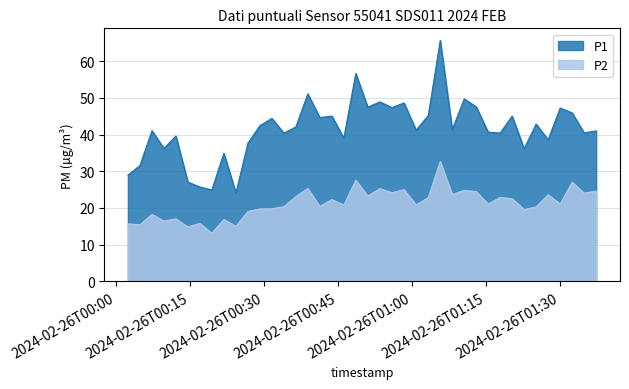

Reading left to right, extract all data points from this chart.

P1: 28.9	31.5	41.0	36.2	39.6	27.1	25.7	24.9	34.9	24.1	37.6	42.4	44.4	40.4	42.1	51.1	44.6	45.0	39.0	56.6	47.5	48.9	47.3	48.6	41.2	45.1	65.7	41.3	49.7	47.6	40.7	40.4	45.0	36.1	42.9	38.6	47.2	45.9	40.5	41.0
P2: 15.7	15.4	18.2	16.4	17.0	14.8	15.8	13.1	16.9	15.0	19.1	19.7	19.8	20.4	23.1	25.3	20.4	22.3	20.8	27.6	23.2	25.3	24.1	25.0	20.9	22.8	32.6	23.6	24.8	24.4	21.1	22.9	22.5	19.6	20.2	23.6	21.1	27.0	24.1	24.6